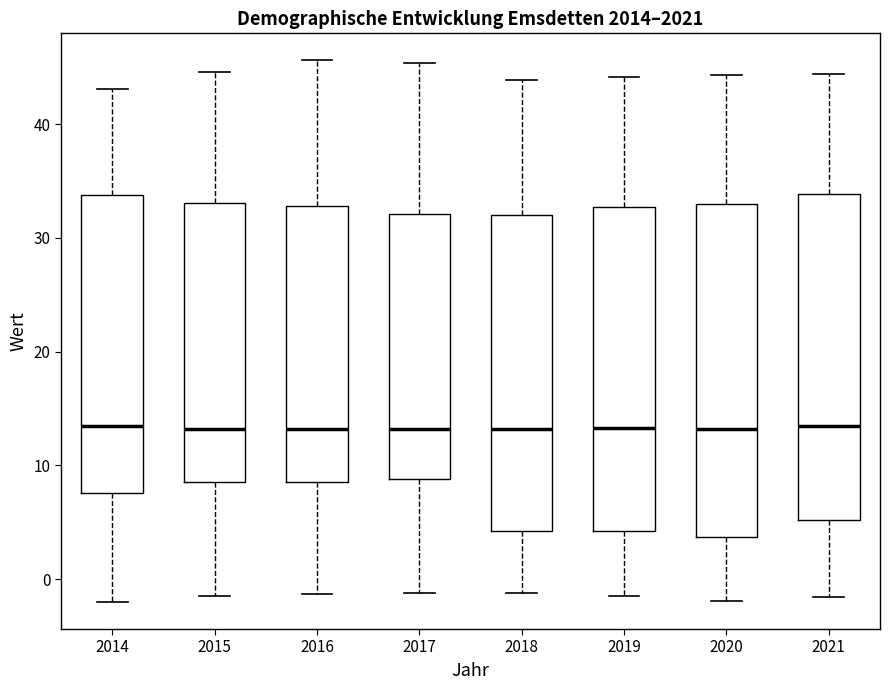

Reading left to right, transcribe this box plot: for each box, give where its median line is, the range the box spans, and where its two whiskers end, as read against the y-axis. The values are not printed on the chart, so give them approximately, as read against the axis.

2014: median 14, box 8 to 34, whiskers -2 to 43
2015: median 13, box 9 to 33, whiskers -1 to 45
2016: median 13, box 9 to 33, whiskers -1 to 46
2017: median 13, box 9 to 32, whiskers -1 to 45
2018: median 13, box 4 to 32, whiskers -1 to 44
2019: median 13, box 4 to 33, whiskers -1 to 44
2020: median 13, box 4 to 33, whiskers -2 to 44
2021: median 14, box 5 to 34, whiskers -2 to 44